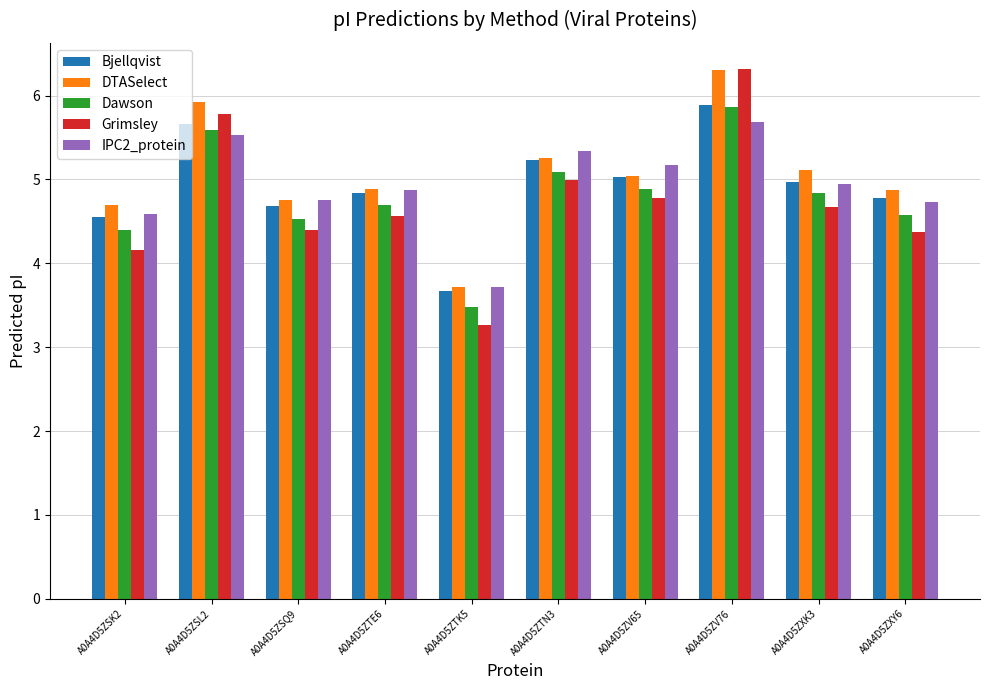

At which label is IPC2_protein closest to 4?

A0A4D5ZTK5